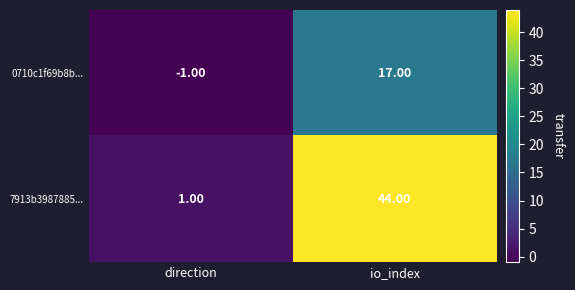

What is the difference between the maximum and minimum values in the 0710c1f69b8b... series?

18